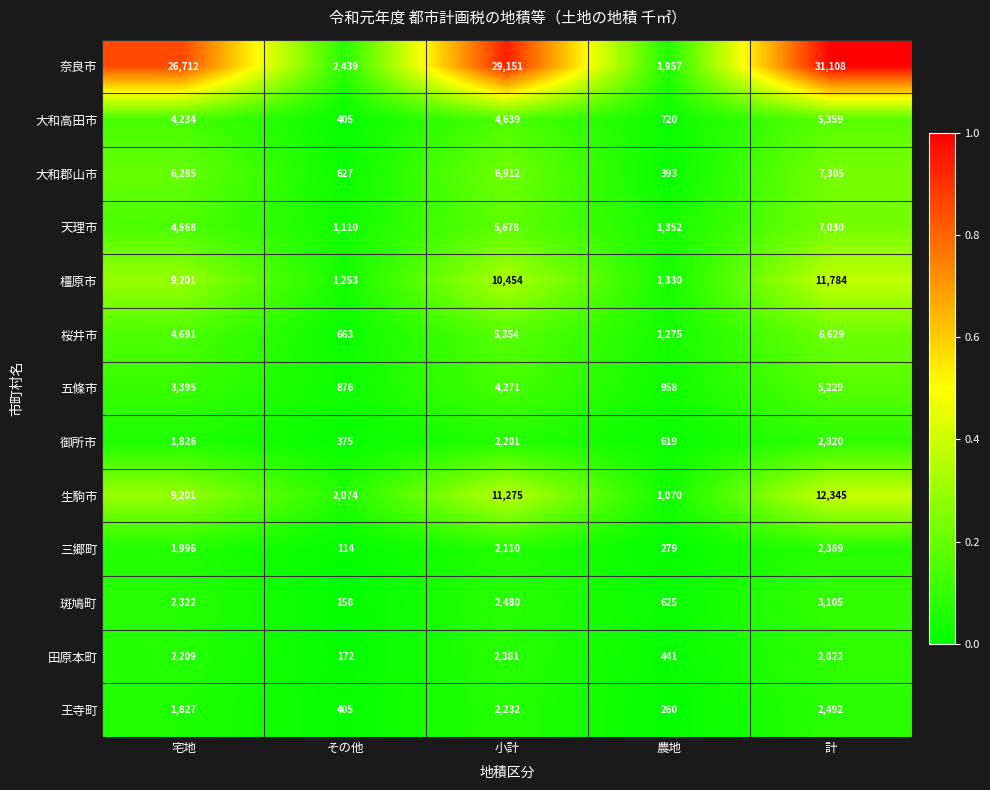

What is the average value of the 奈良市 series?

18273